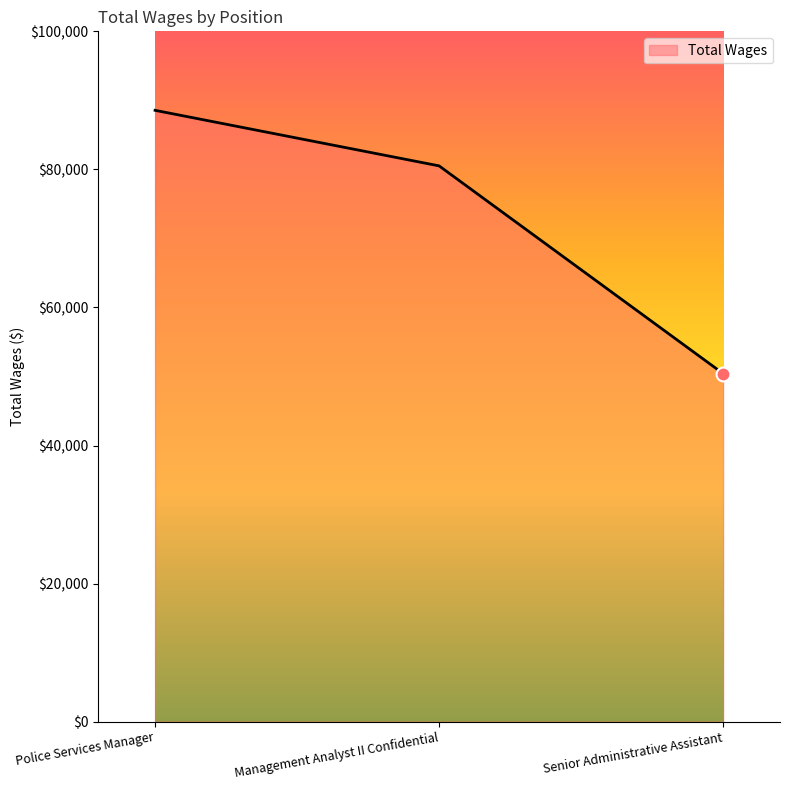

How many series are shown in this chart?

1